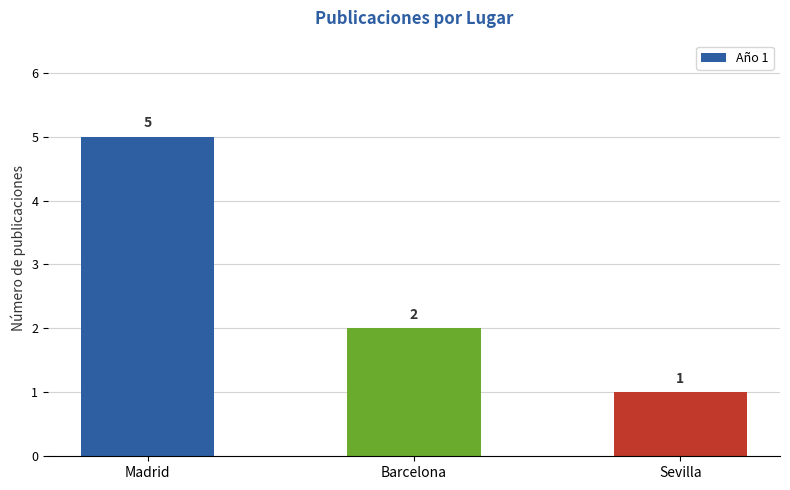

List the labels in order of value, smallest first.

Sevilla, Barcelona, Madrid